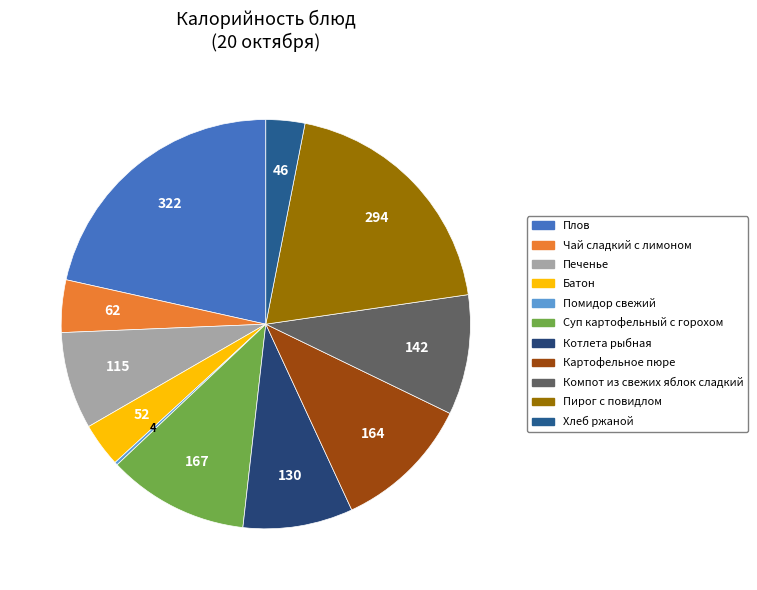

To the nearest percent, what portion does Плов represent?

22%